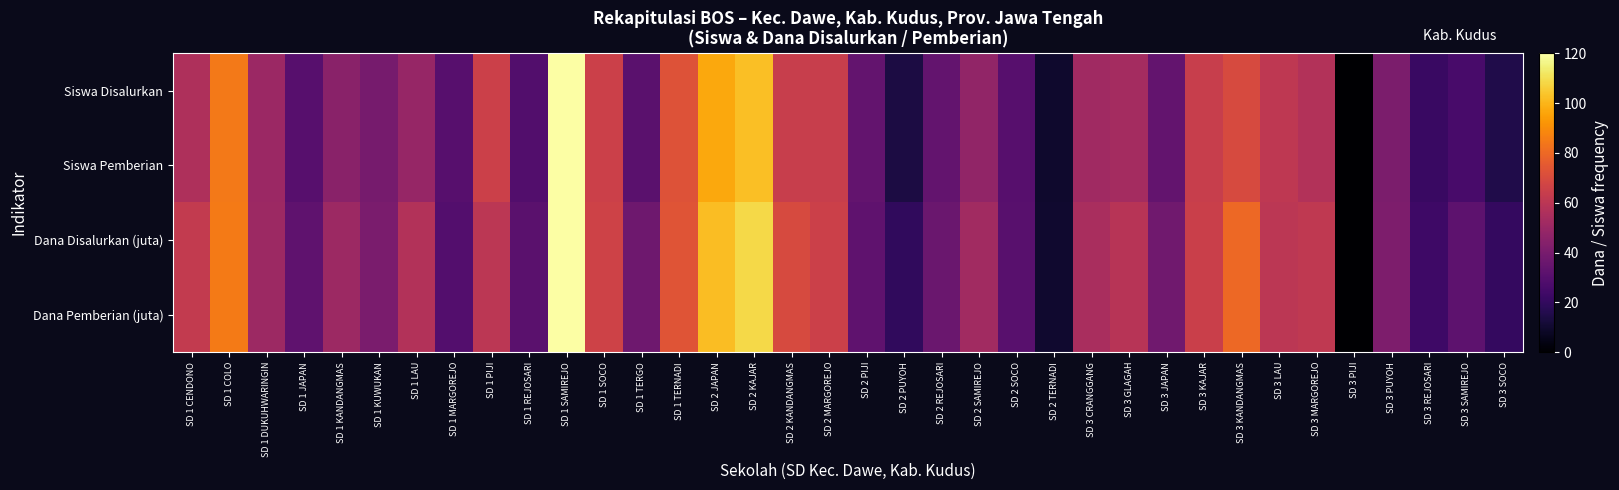

Rank the series by their maximum value, from highest to lowest.

Siswa Disalurkan, Siswa Pemberian, Dana Disalurkan (juta), Dana Pemberian (juta)